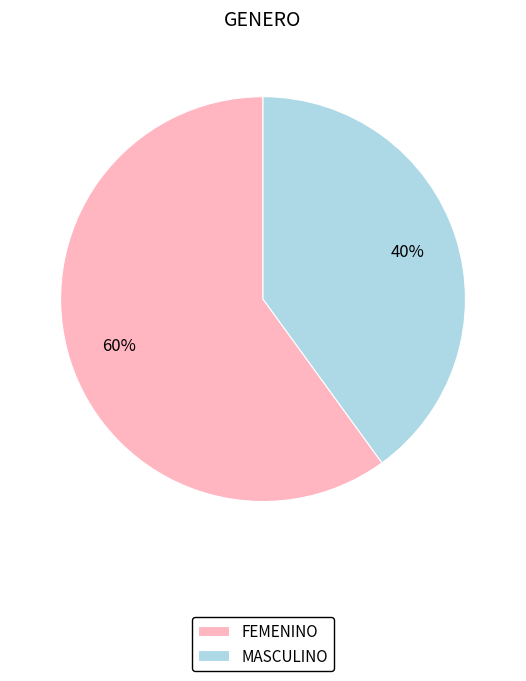

What is the largest slice in the pie chart?

FEMENINO